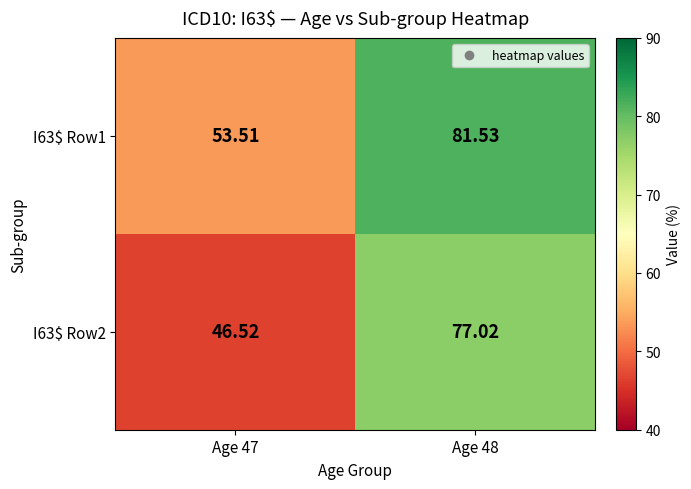

Which series changed the most between Age 47 and Age 48?

I63$ Row2